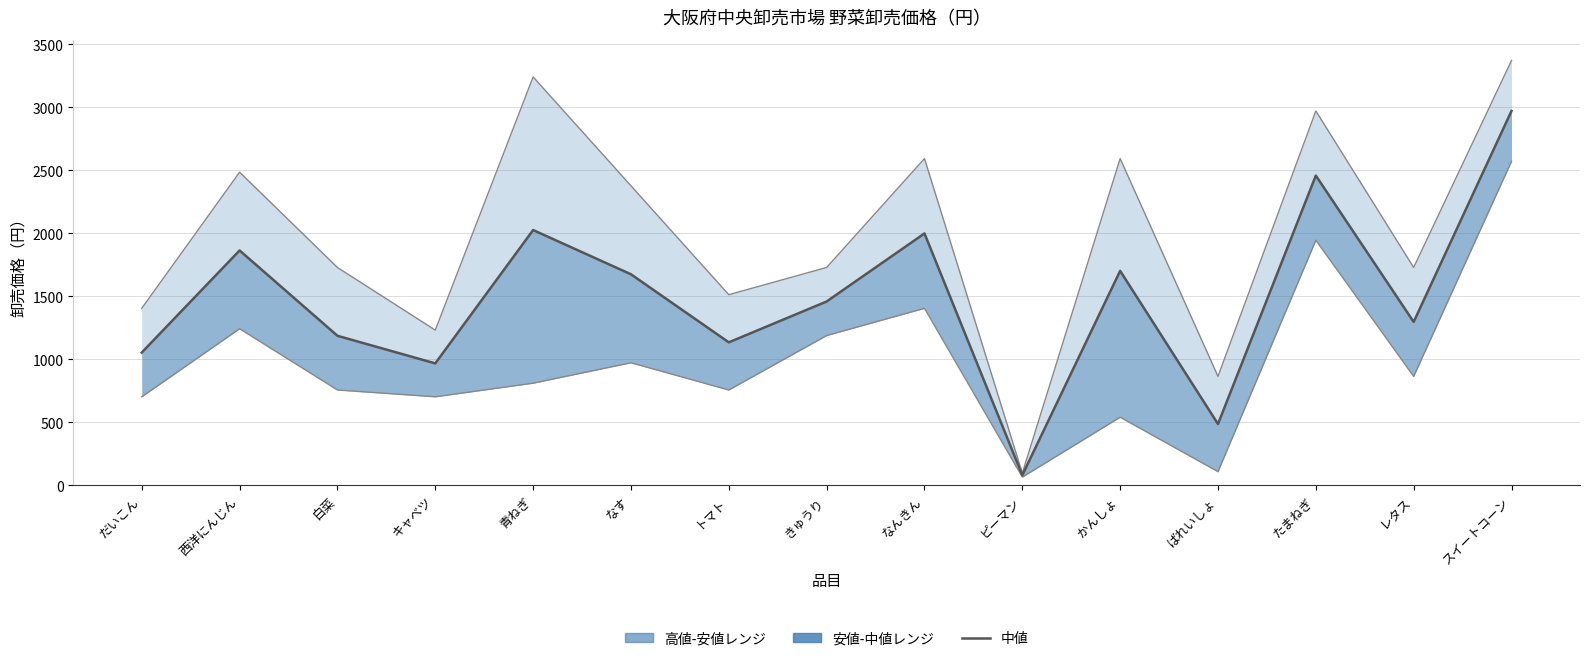

What position from the right is 西洋にんじん?

14